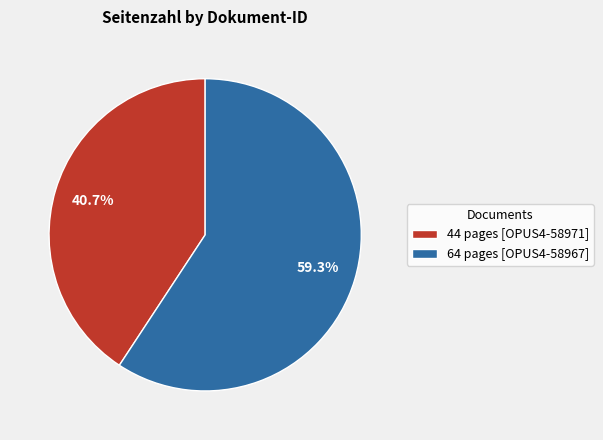

Which has a higher value, 64 pages [OPUS4-58967] or 44 pages [OPUS4-58971]?

64 pages [OPUS4-58967]